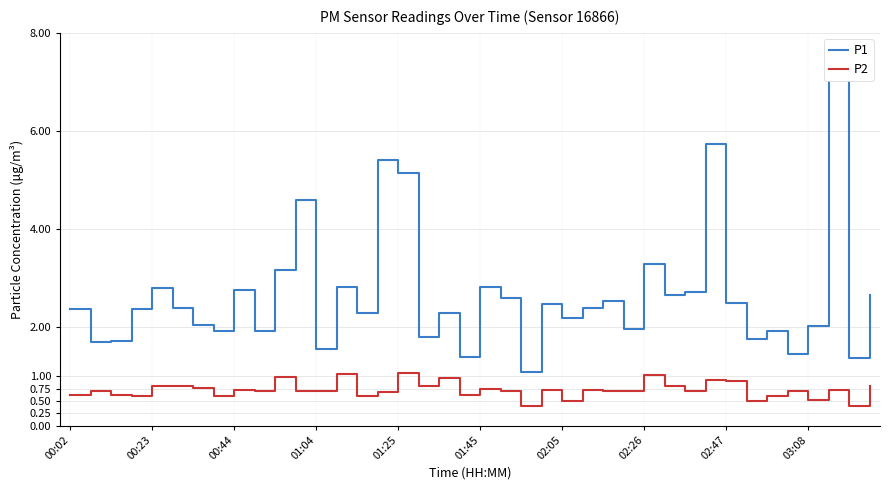

What is the minimum value for P2?

0.4